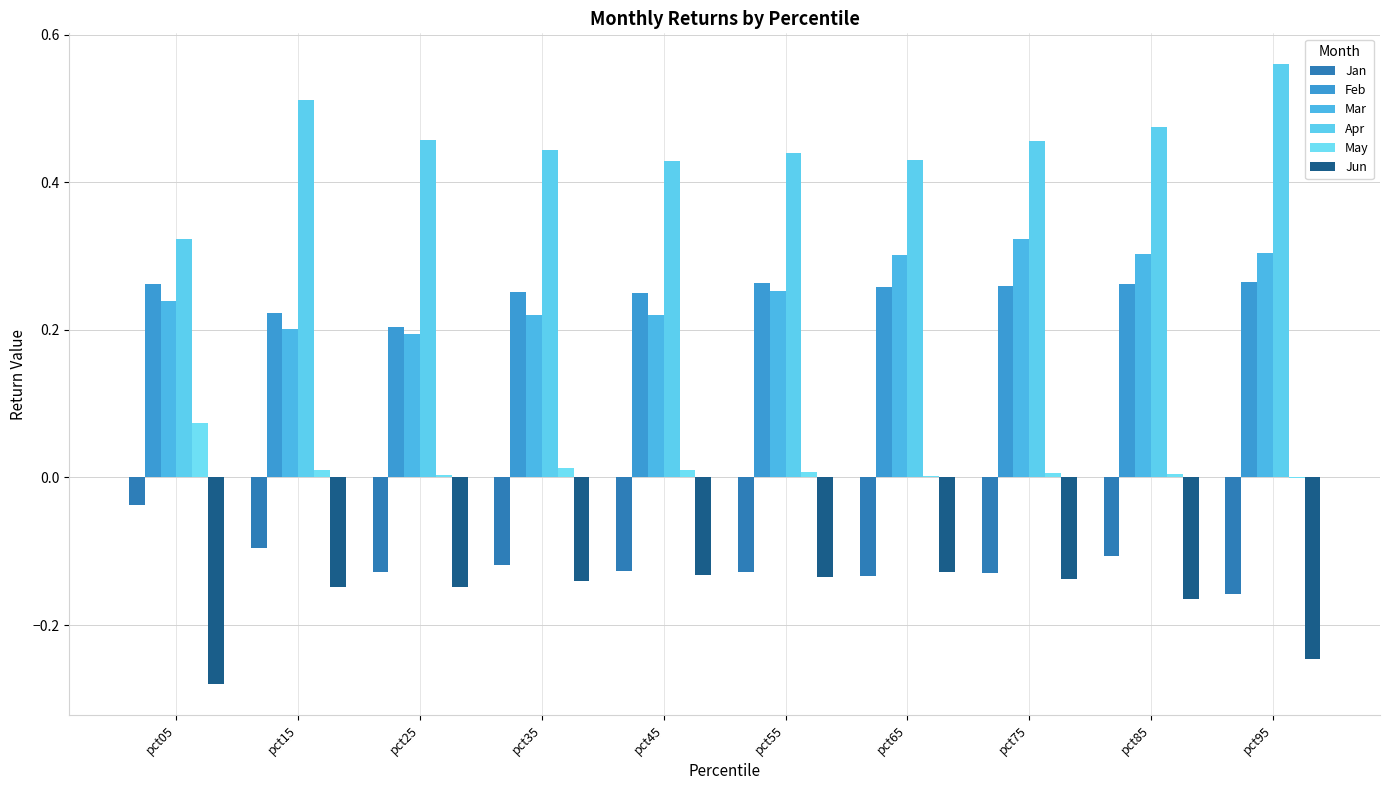

Are the bars grouped side by side (vs. stacked)?

Yes